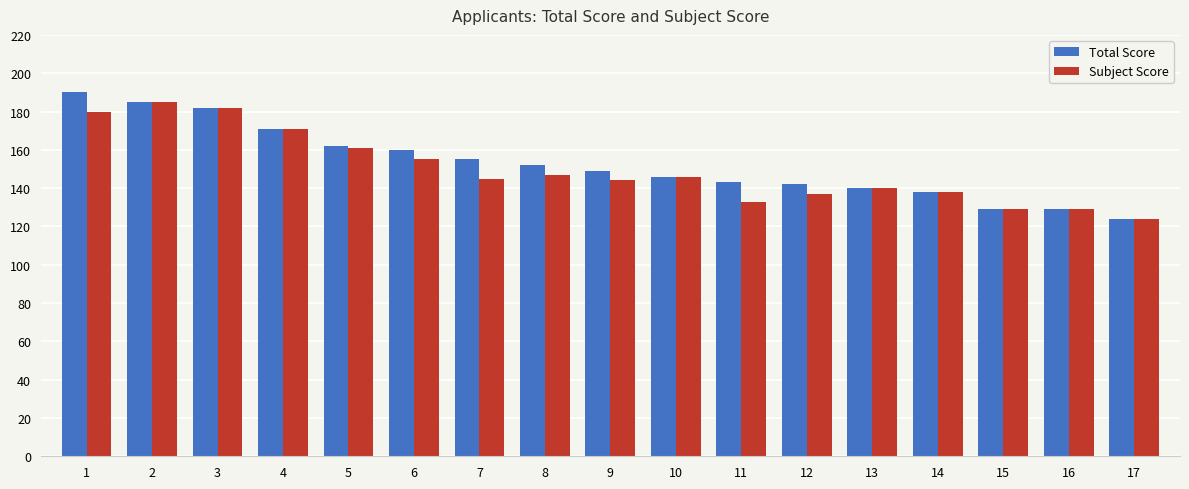

Between 1 and 5, which series saw the biggest shift?

Total Score